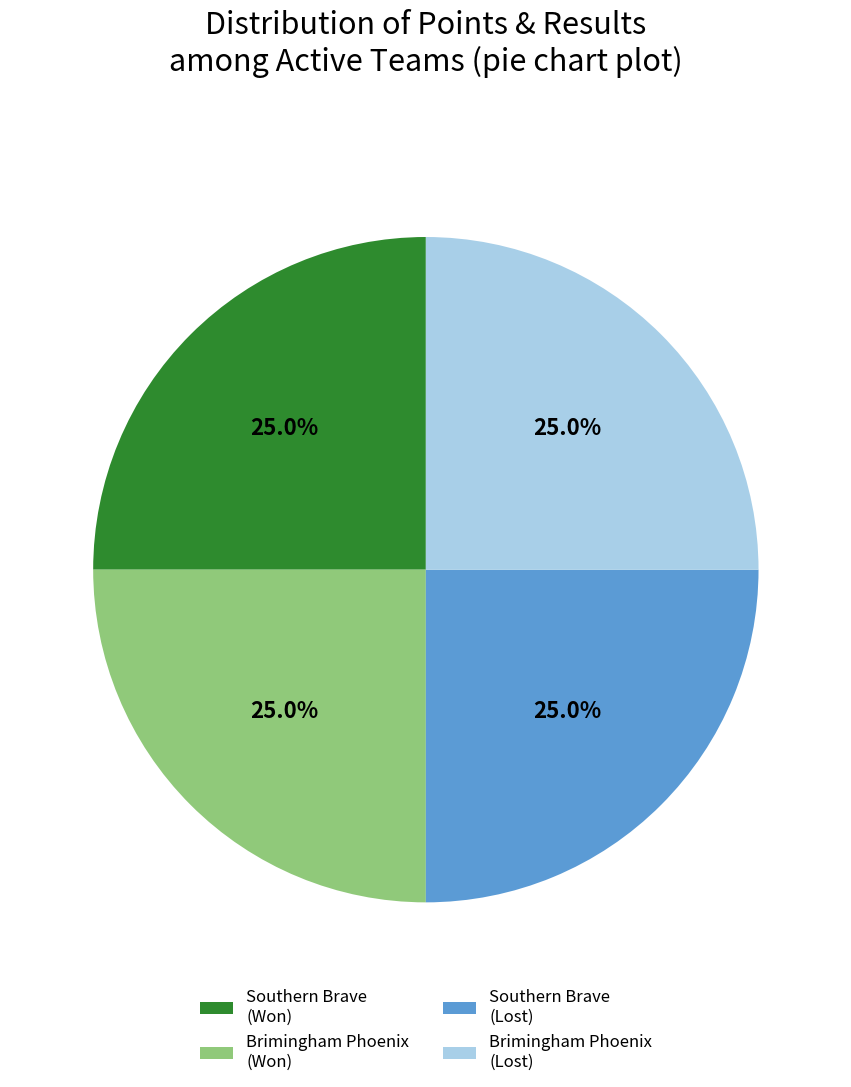

Approximately how many times larger is the value at Brimingham Phoenix (Lost) compared to Southern Brave (Won)?

1.0